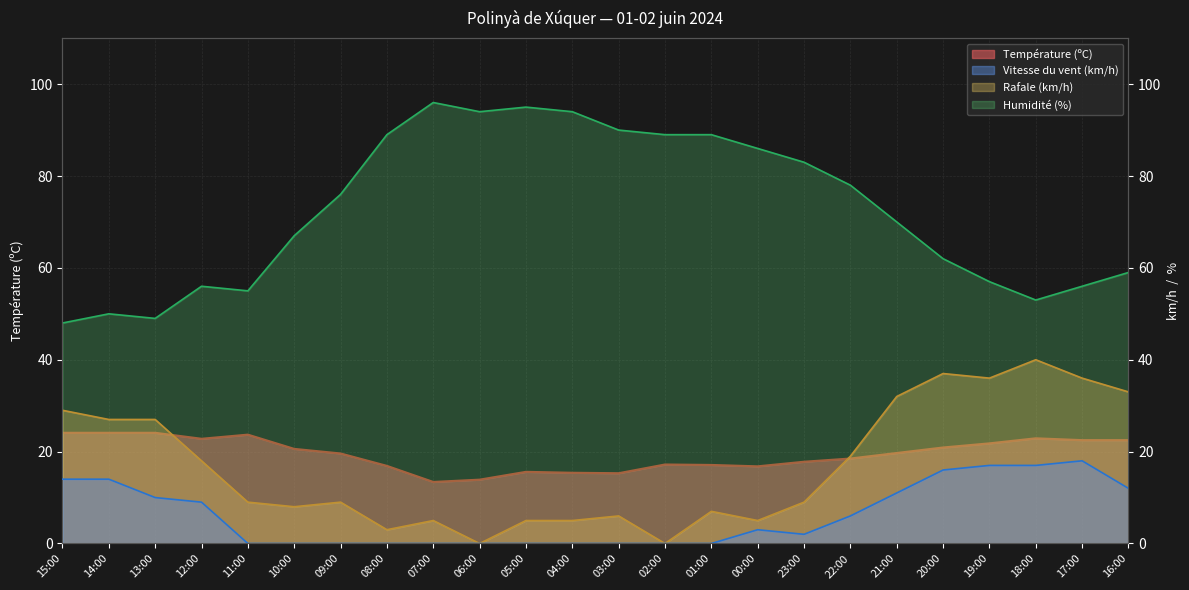

True or false: Humidité (%) and Vitesse du vent (km/h) intersect in this chart.

False